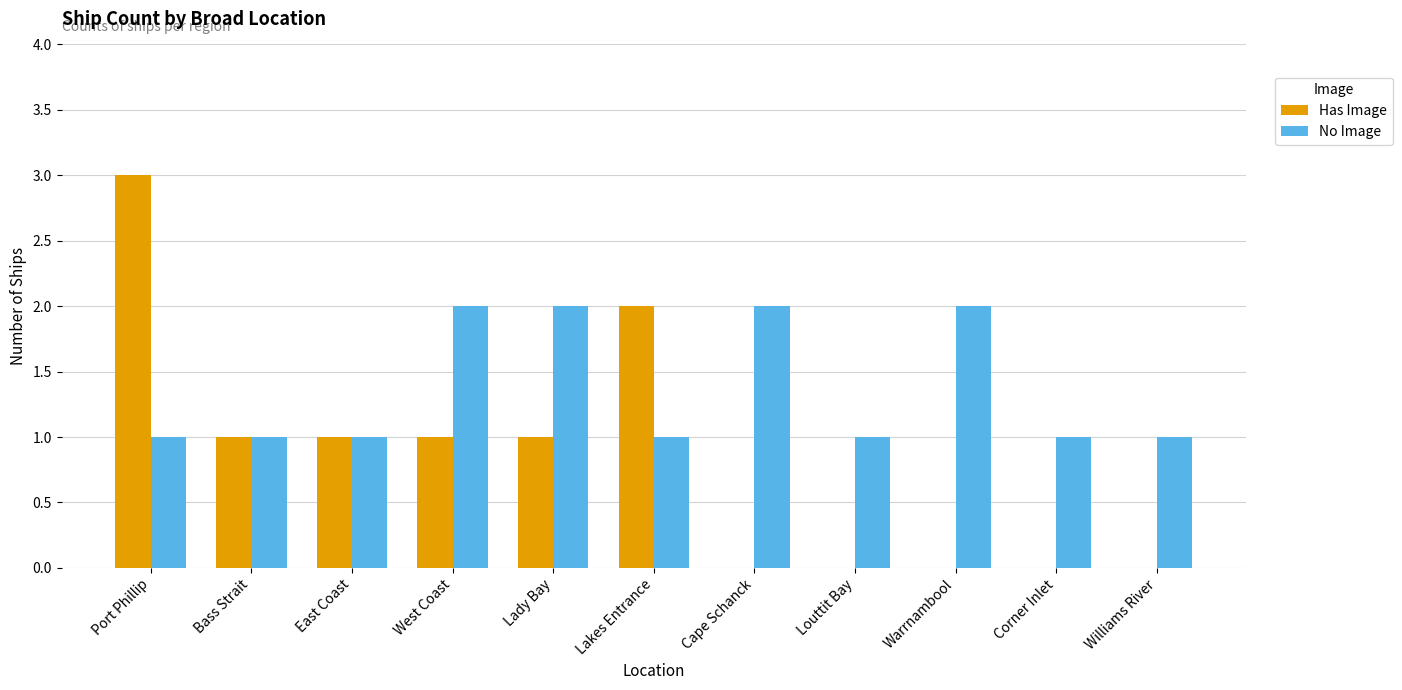

Is the value of Has Image at Williams River greater than the value of No Image at Lady Bay?

No